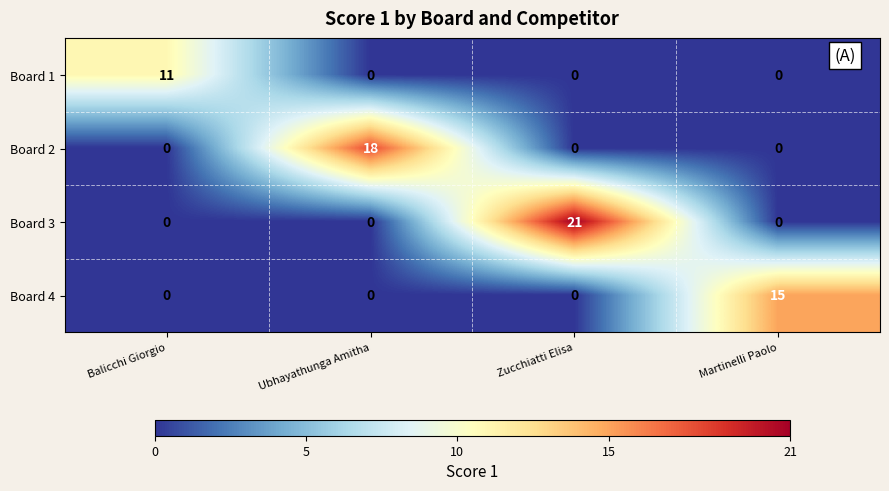

The Board 4 series shows 7 at Ubhayathunga Amitha. True or false?

False